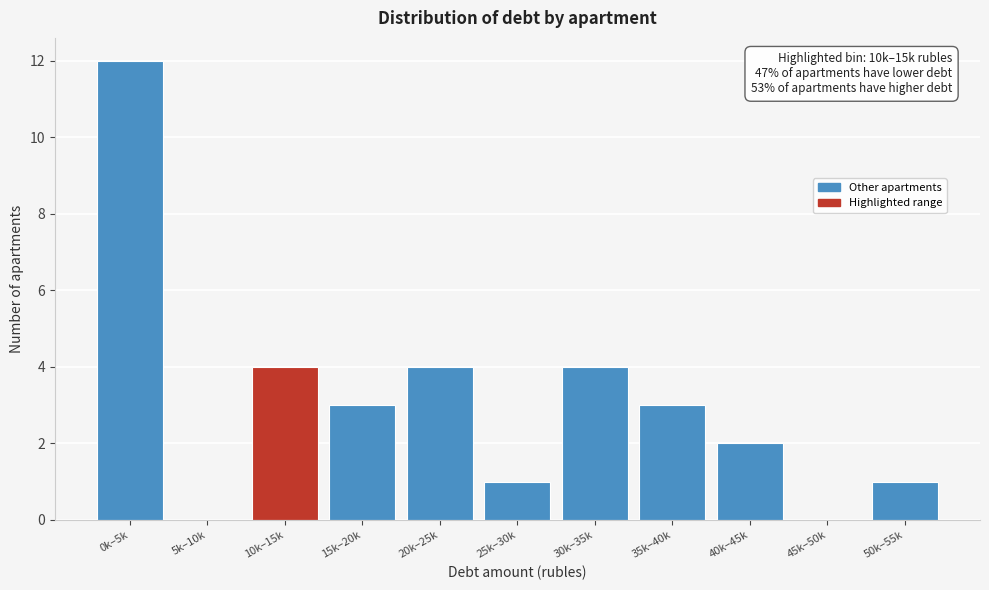

Reading left to right, transcribe all the data shown in this chart.

0k–5k=12	5k–10k=0	10k–15k=4	15k–20k=3	20k–25k=4	25k–30k=1	30k–35k=4	35k–40k=3	40k–45k=2	45k–50k=0	50k–55k=1